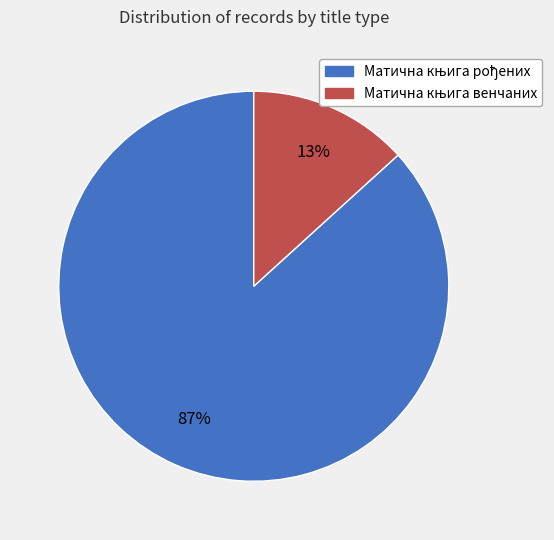

Does any single category account for the majority?

Yes